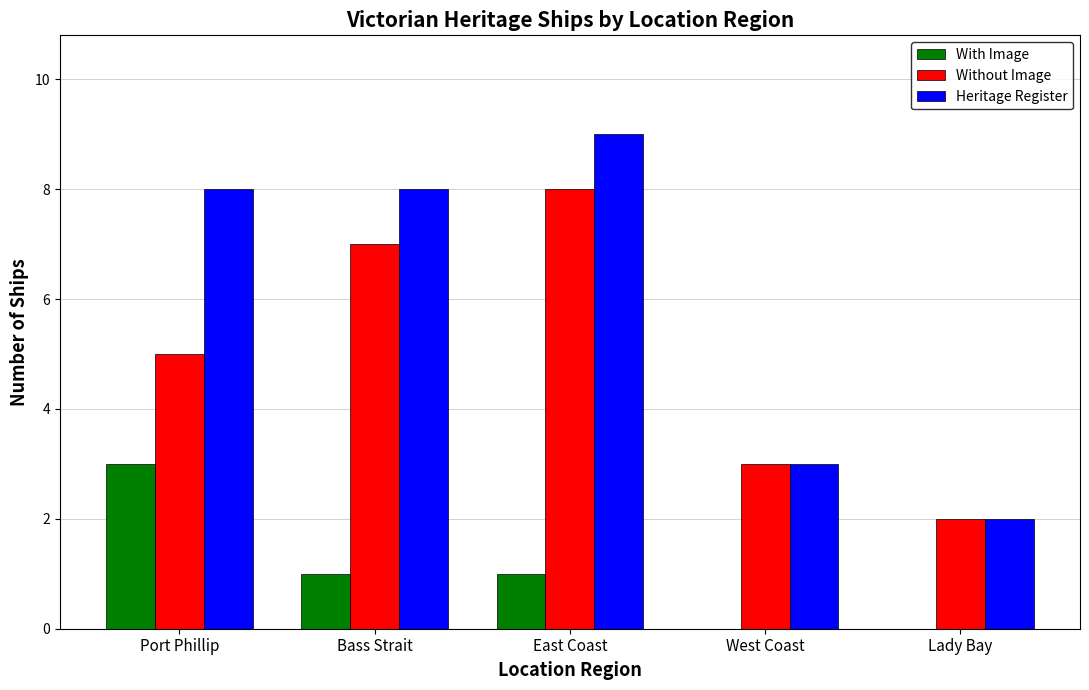

Which series changed the most between East Coast and West Coast?

Heritage Register